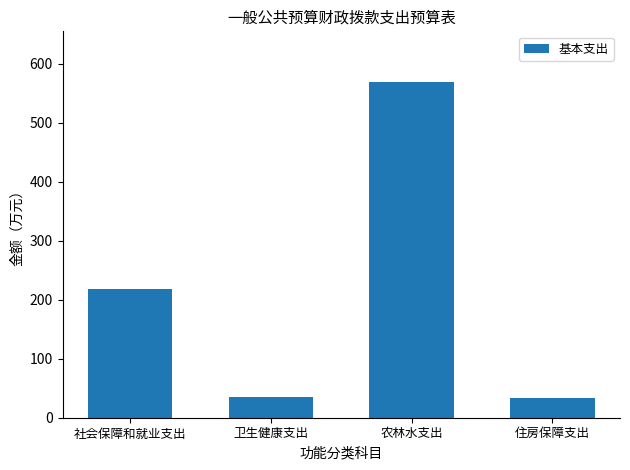

The chart shows a value of 347.3 at 社会保障和就业支出. True or false?

False